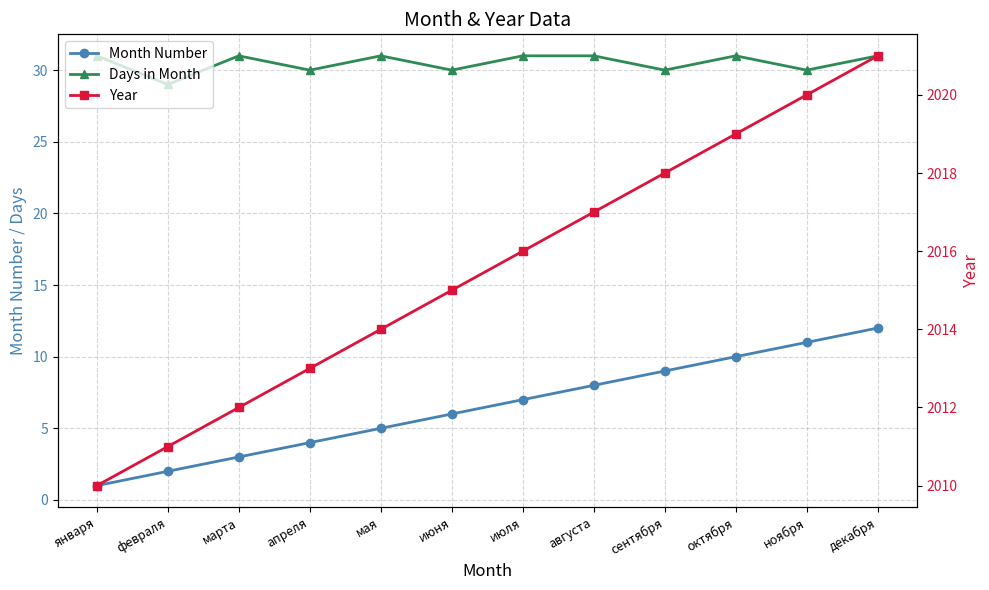

What is the difference between the second highest and minimum values in the Month Number series?

10